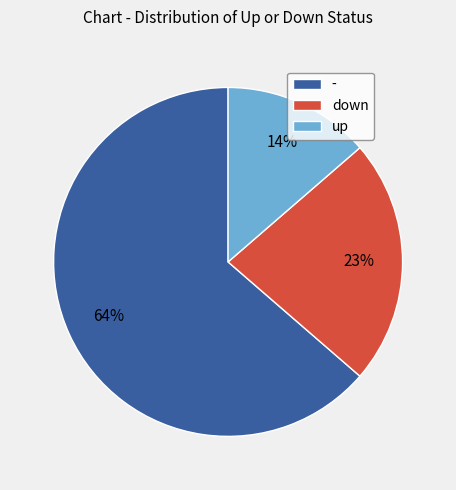

To the nearest percent, what is the difference between the largest and smallest slice percentages?

50%